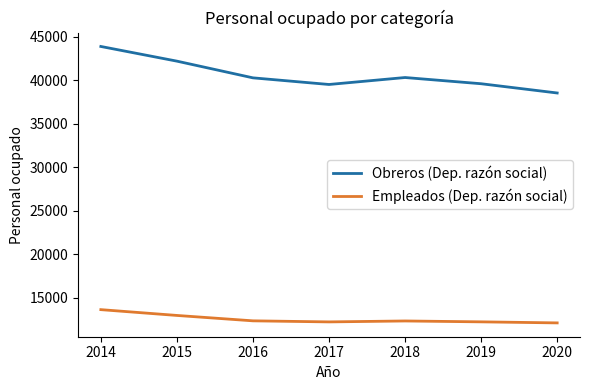

True or false: Obreros (Dep. razón social) and Empleados (Dep. razón social) intersect in this chart.

False